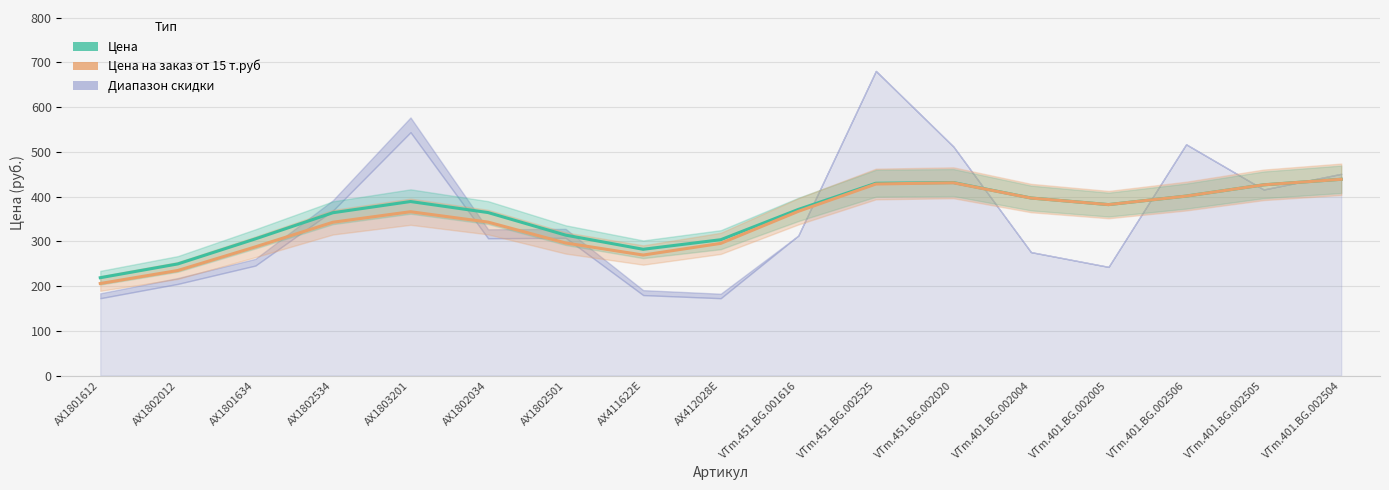

At which category is the sum across all series the highest?

VTm.401.BG.002504